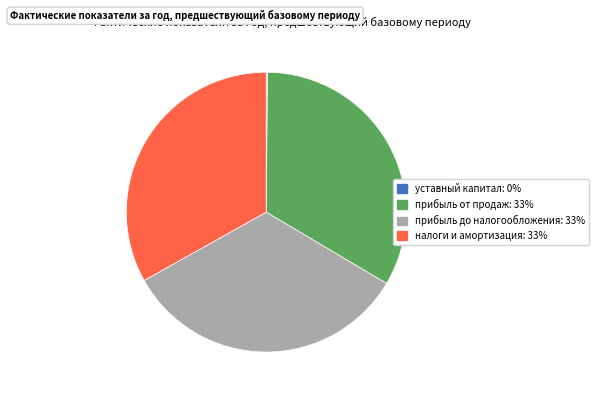

Does any single category account for the majority?

No